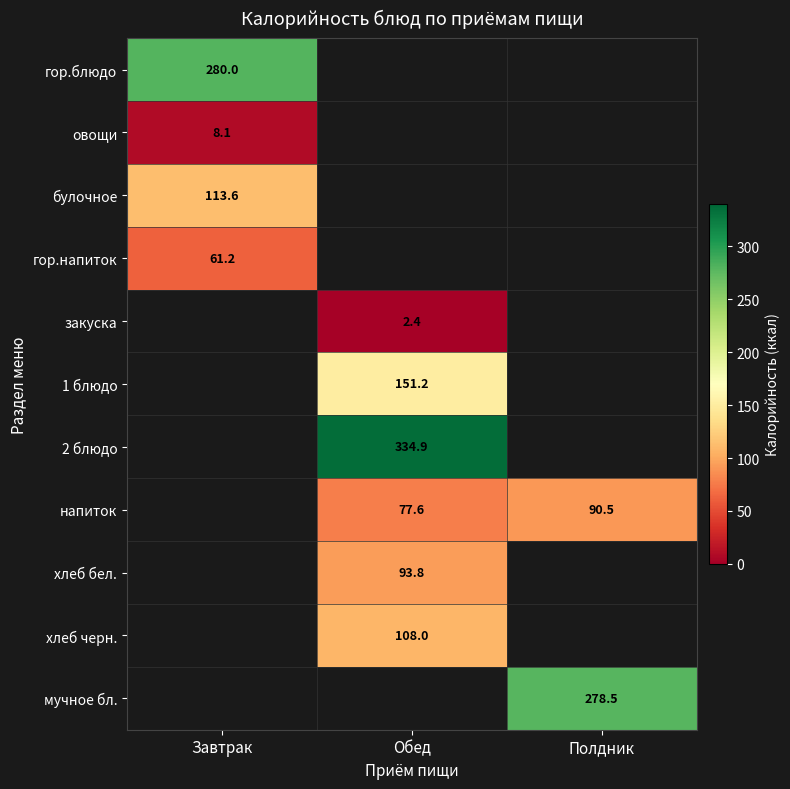

How many values in the напиток series exceed 77?

2